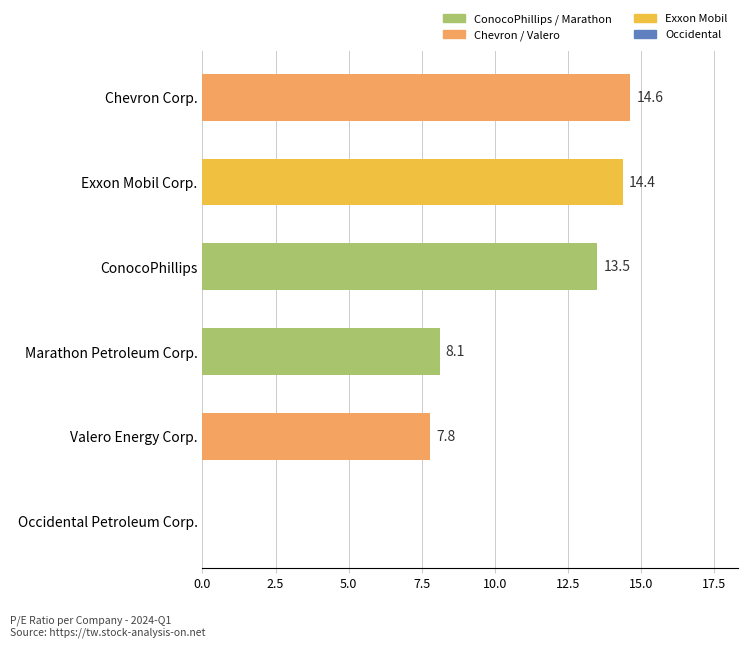

How many distinct data groups are displayed?

1